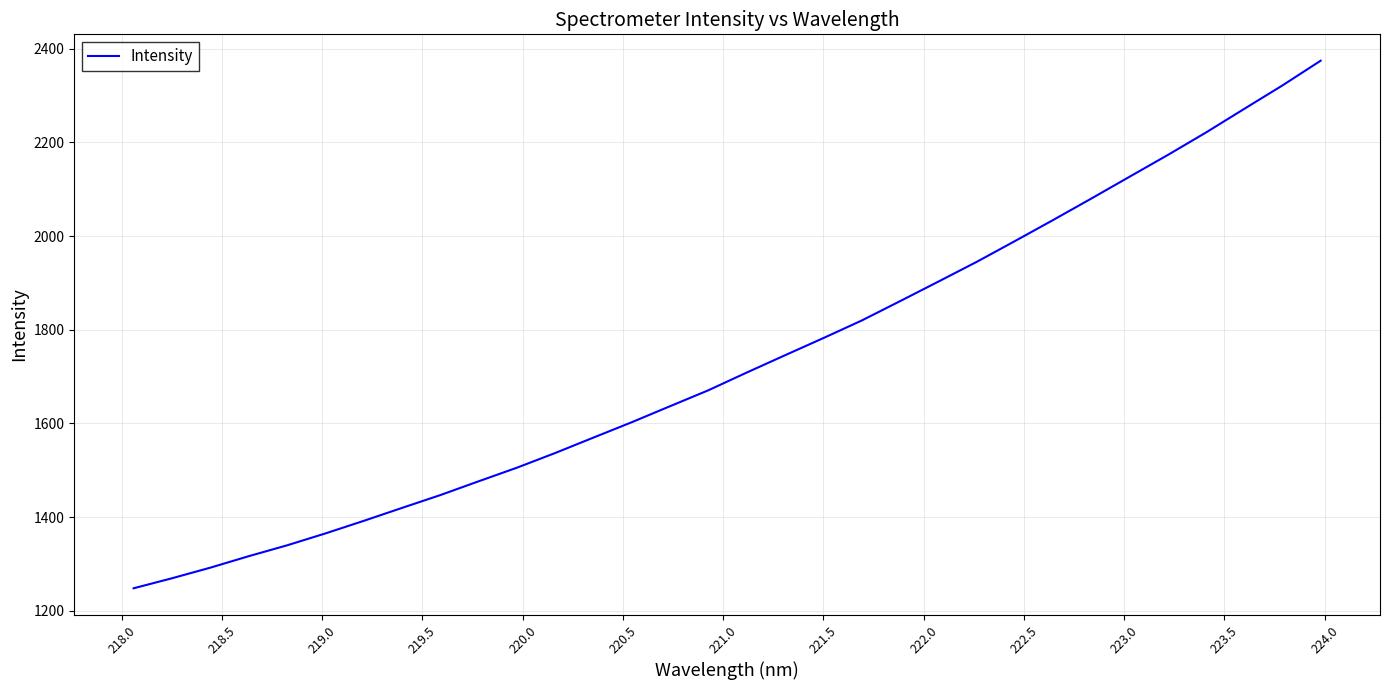

How many series are shown in this chart?

1